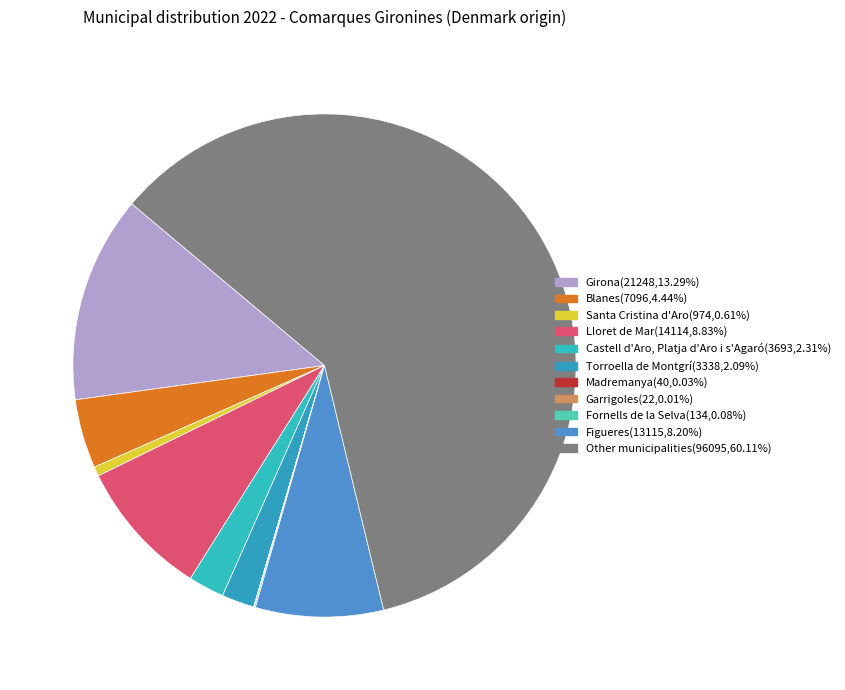

To the nearest percent, what percentage of the pie is Girona?

13%